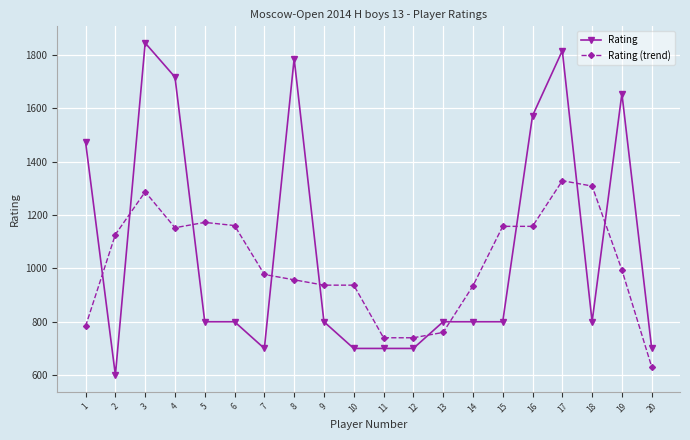

What is the minimum value shown in the chart?

600.0